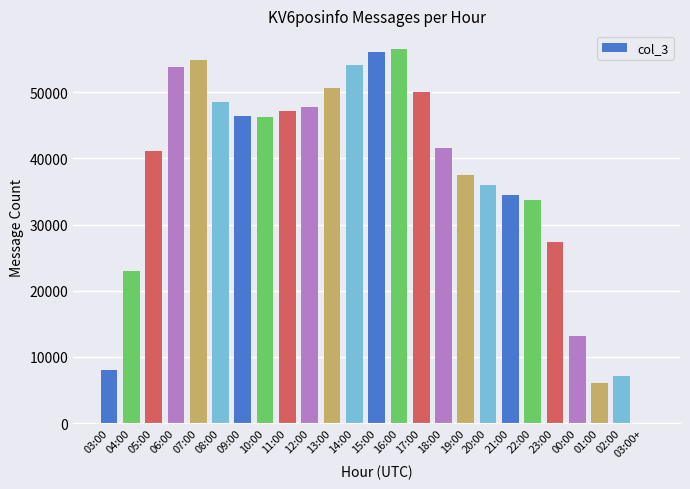

What is the ratio of the value at 05:00 to the value at 14:00?

0.8